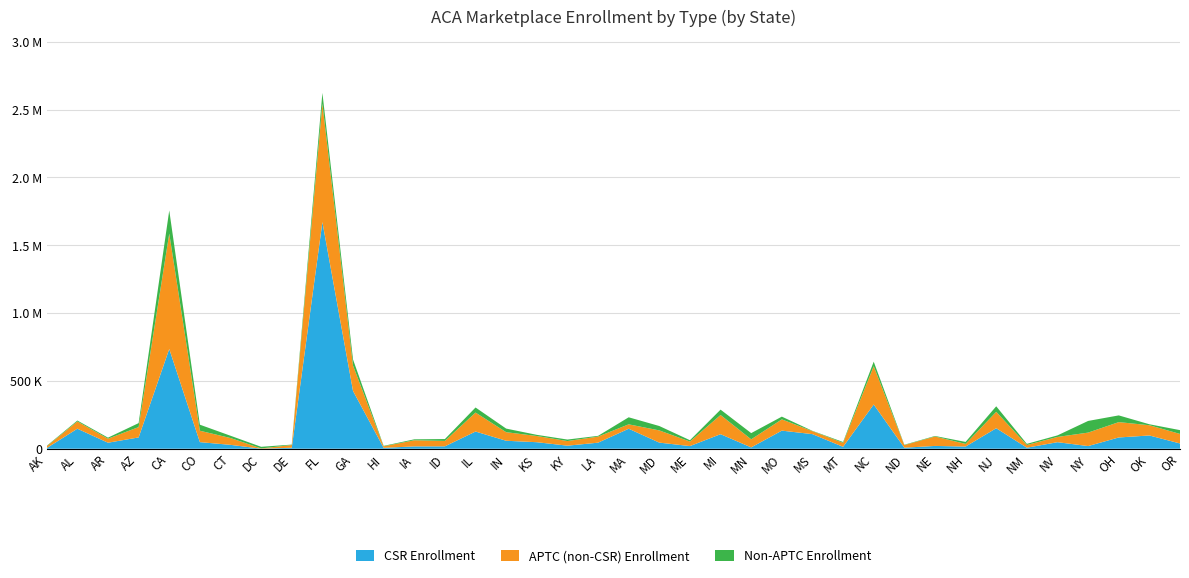

Reading right to left, what are all the values shown in this chart?

Total Enrollment: 137128	180276	245679	204816	98278	35837	312823	50106	93972	29217	641750	49482	131686	236599	115072	288211	62666	167355	231695	94828	67635	102303	148392	303941	71380	69282	20994	657989	2623424	30326	14121	95718	177137	1756788	188773	81576	207967	21536
APTC Enrollment: 109031	173176	196185	118805	86938	27522	272035	35528	90106	26577	608078	43431	129385	216351	69218	248623	52938	134906	179791	89229	56614	93793	121953	266563	57637	62355	17724	612951	2544476	27345	2232	78832	132564	1586076	159471	73925	200963	18576
CSR Enrollment: 38813	97696	82966	19558	48166	7581	151146	15937	20587	7488	325961	14016	107523	133400	9755	107208	19444	44983	147346	44576	22472	48063	58712	126756	17634	17108	6411	425821	1671126	7246	255	28516	48607	735482	83261	44309	147531	4928